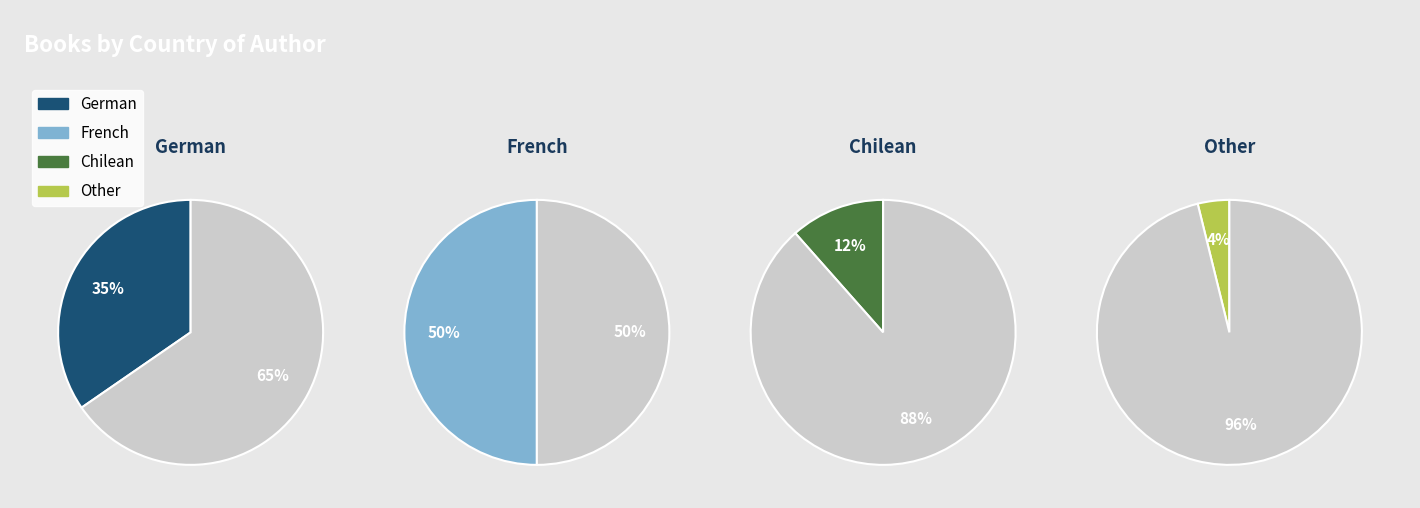

How many segments does this pie chart have?

4